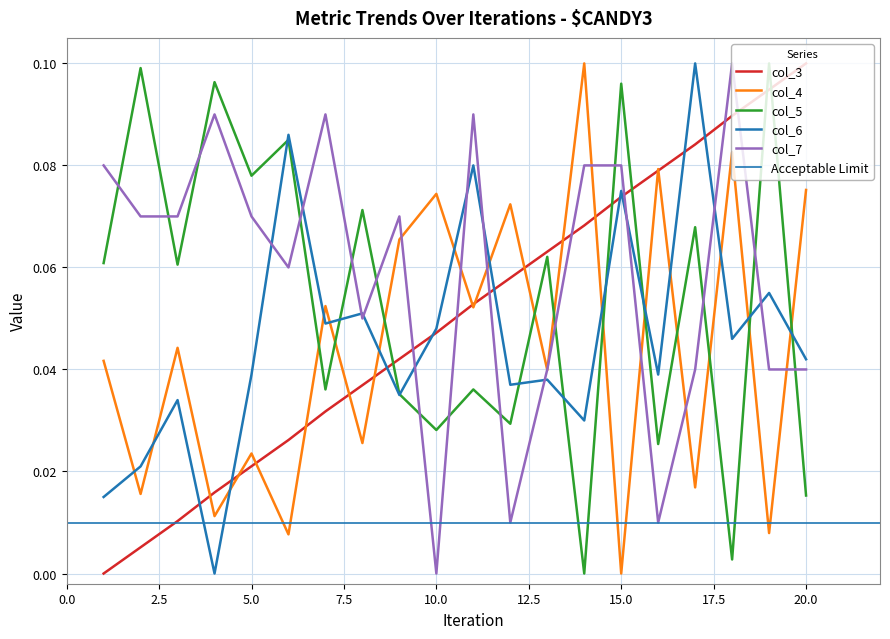

The col_3 series shows 0.0 at 2. True or false?

False